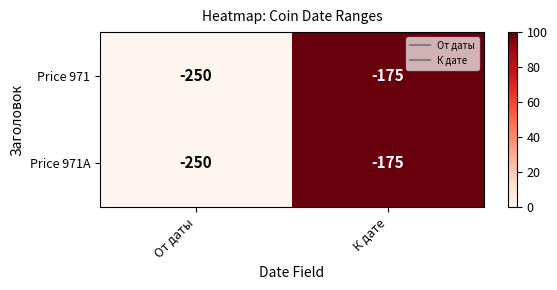

What is the difference between the maximum and minimum values in the Price 971A series?

75